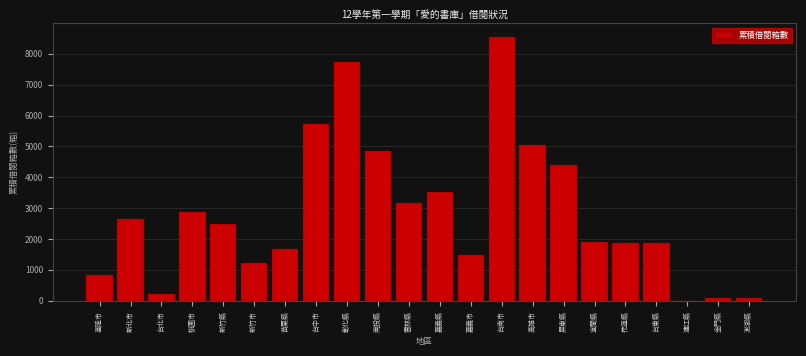

The chart shows a value of 5047 at 高雄市. True or false?

True